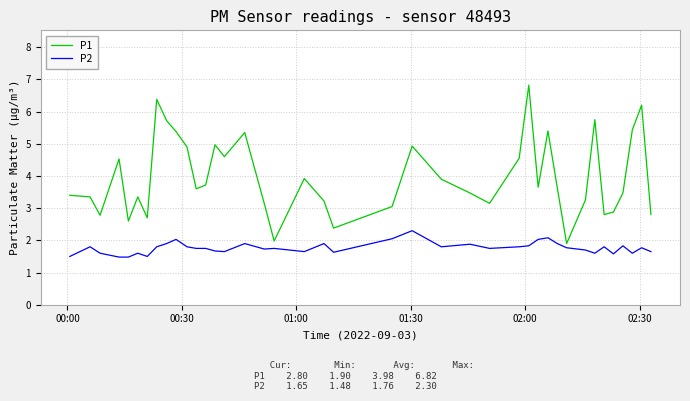

Which series has the widest spread of values?

P1